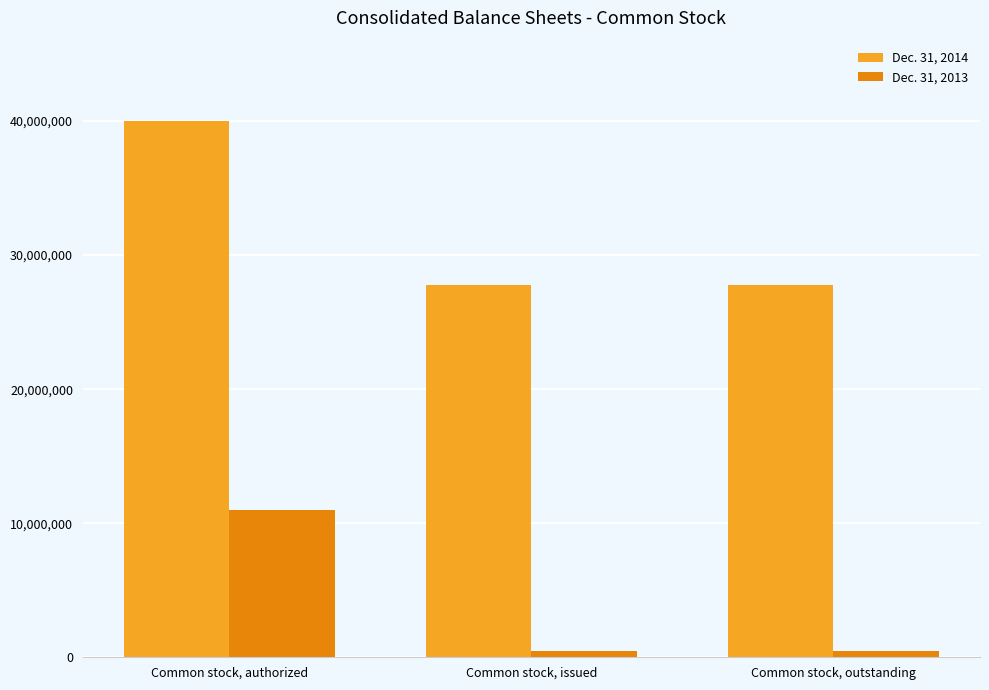

Reading right to left, extract all data points from this chart.

Dec. 31, 2014: Common stock, outstanding=27770143	Common stock, issued=27770143	Common stock, authorized=40000000
Dec. 31, 2013: Common stock, outstanding=457115	Common stock, issued=457115	Common stock, authorized=11000000